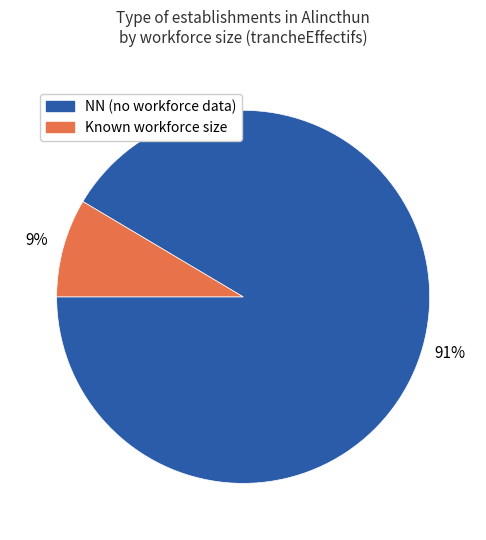

To the nearest percent, what is the average slice percentage?

50%